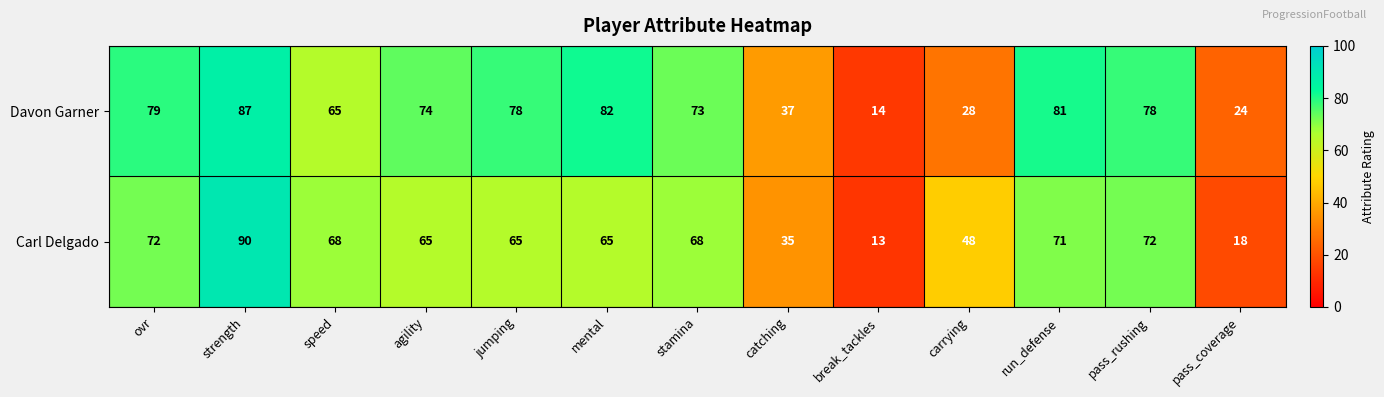

What is the difference between the maximum and second lowest values in the Carl Delgado series?

72